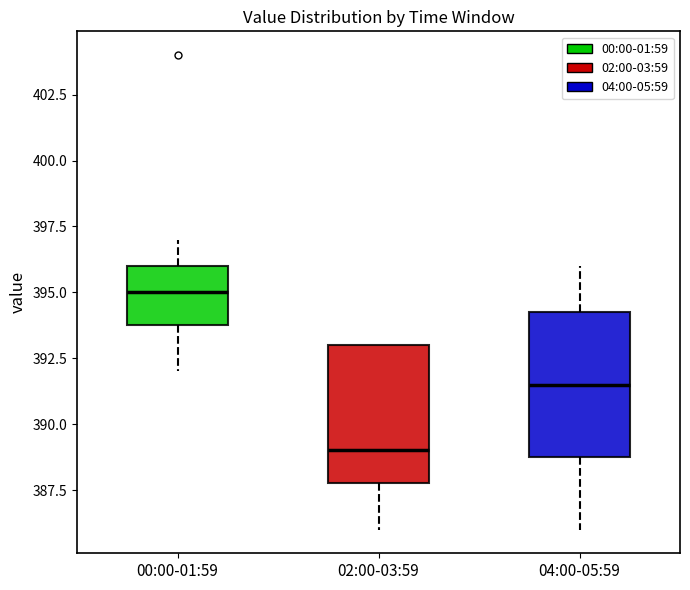

Reading left to right, read every box against the y-axis: the position of its median line, the range the box covers, and the ends of its whiskers. The values are not printed on the chart, so give them approximately, as read against the axis.

00:00-01:59: median 395.0, box 394.0 to 396.0, whiskers 392.0 to 397.0
02:00-03:59: median 389.0, box 388.0 to 393.0, whiskers 386.0 to 393.0
04:00-05:59: median 391.5, box 389.0 to 394.5, whiskers 386.0 to 396.0